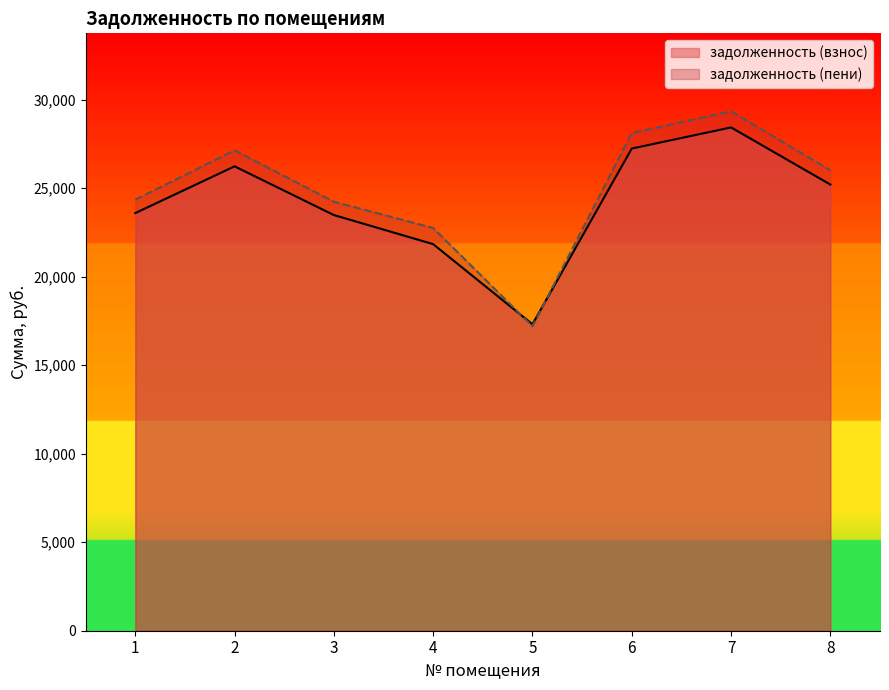

What is the difference between the maximum and minimum values in the задолженность (пени) series?

12149.5